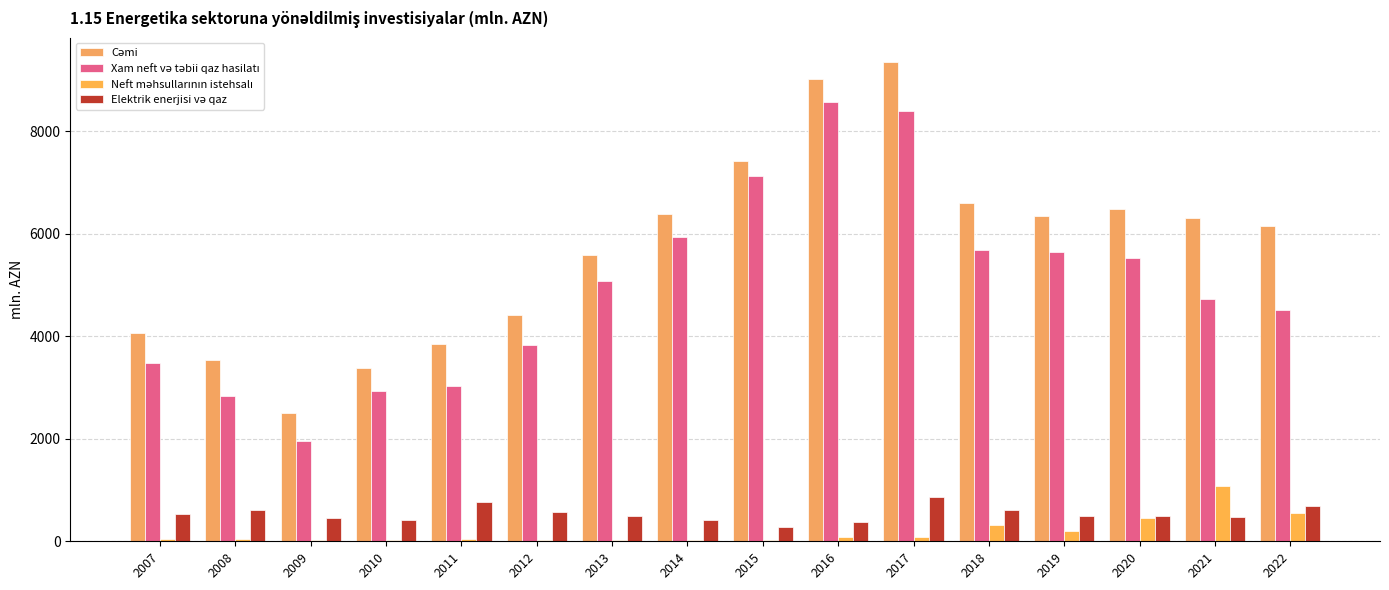

How many data points does each series have?

16